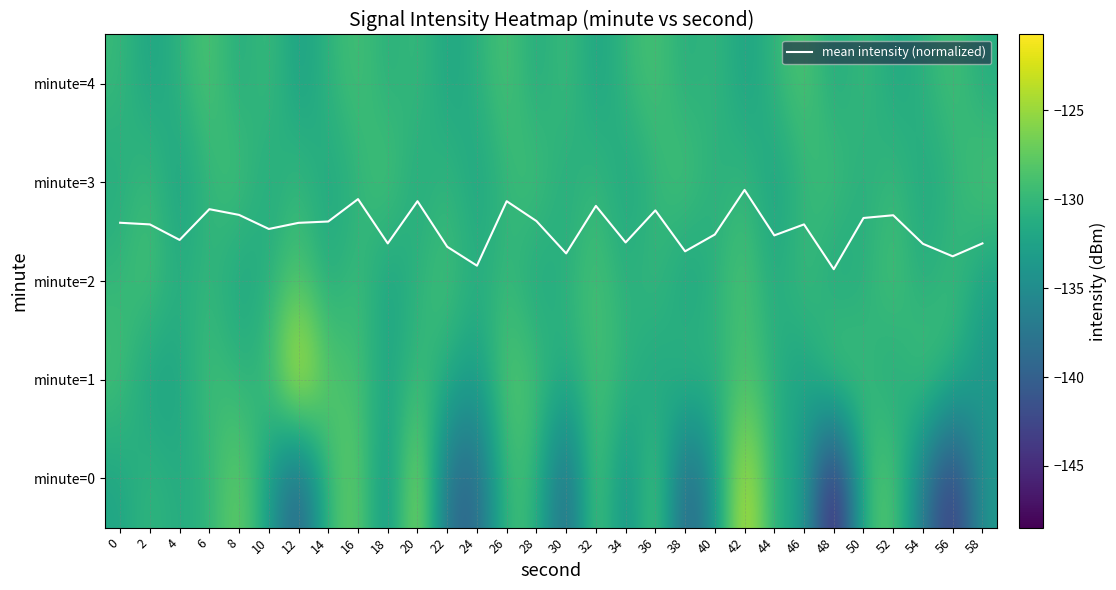

The value of mean intensity (normalized) at 20 is 4.0. True or false?

False